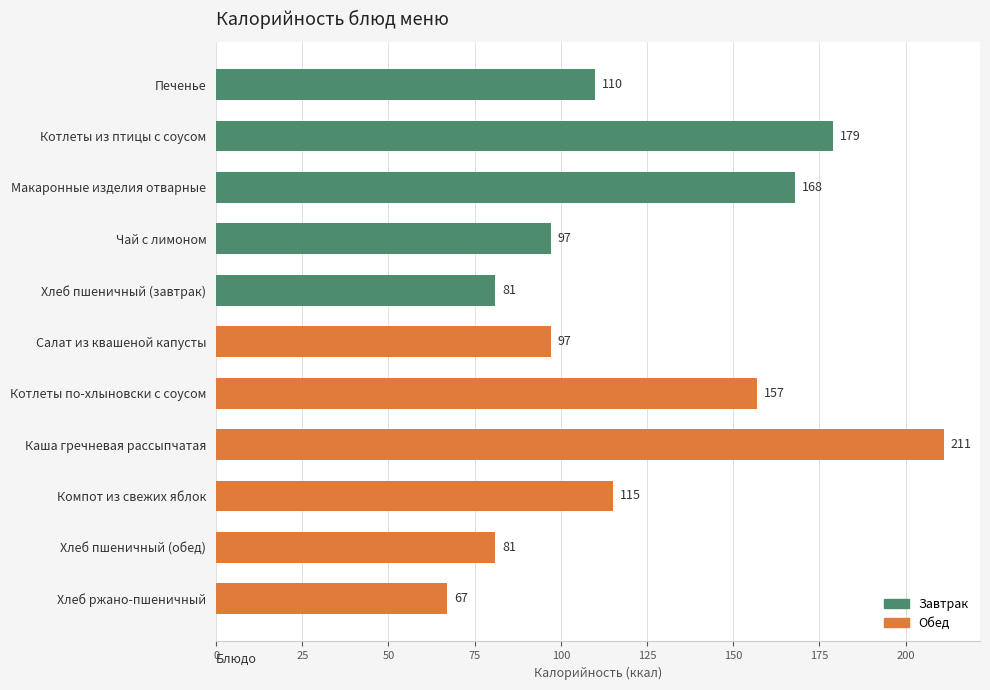

At which label is the value closest to 139?

Котлеты по-хлыновски с соусом